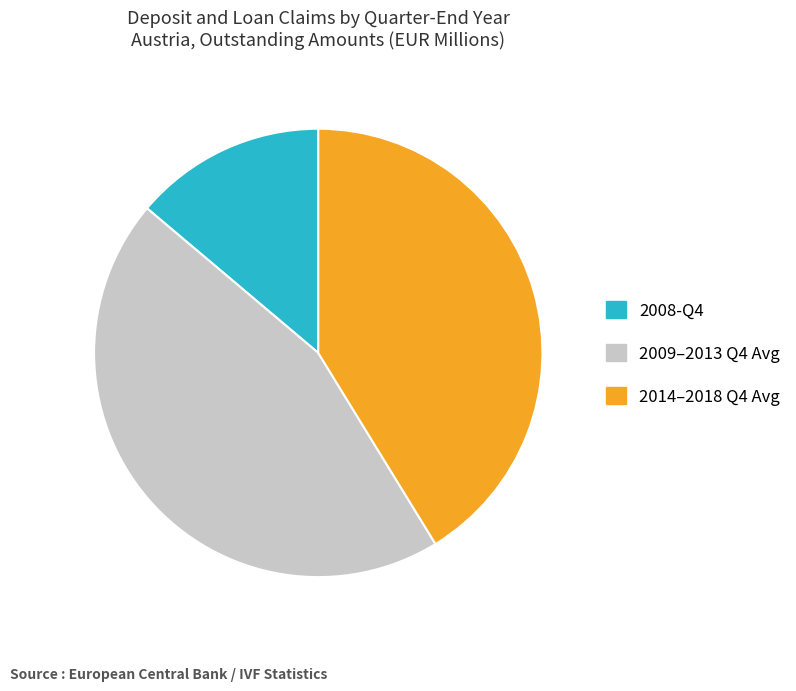

Approximately how many times larger is the value at 2009–2013 Q4 Avg compared to 2014–2018 Q4 Avg?

1.1